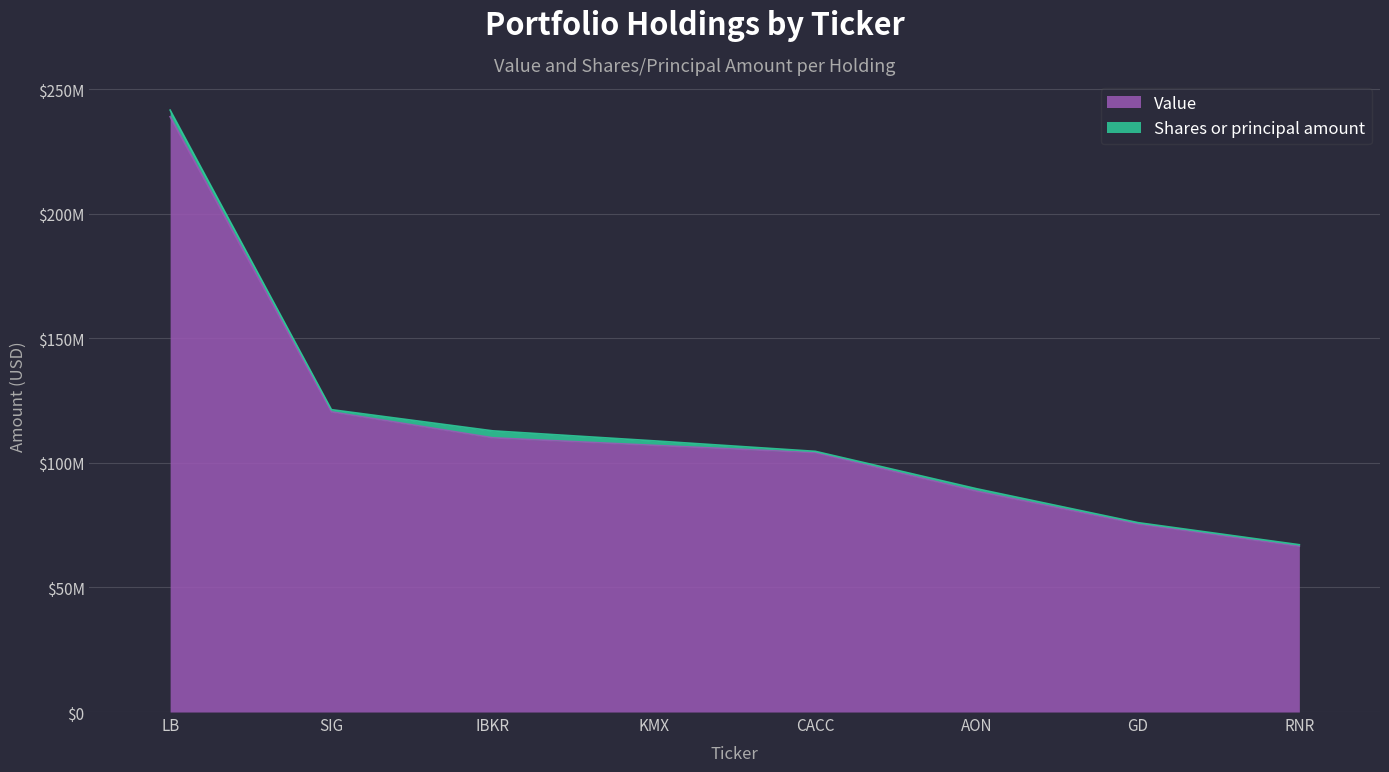

Which has a higher value, SIG or KMX?

SIG